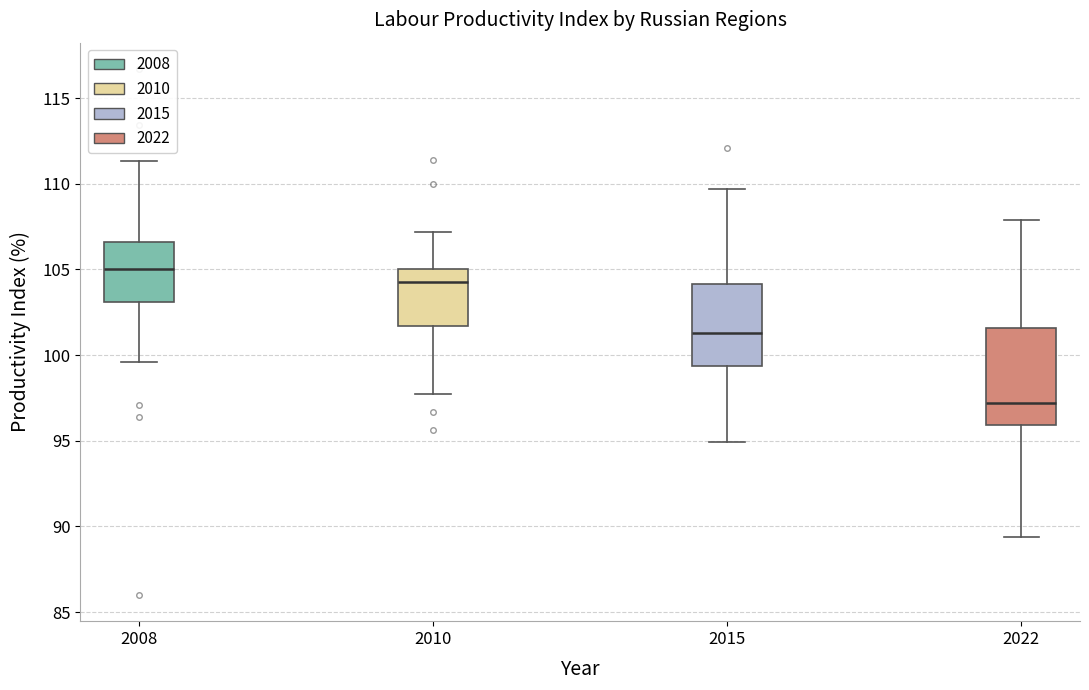

Which box's median line is the lowest?

2022